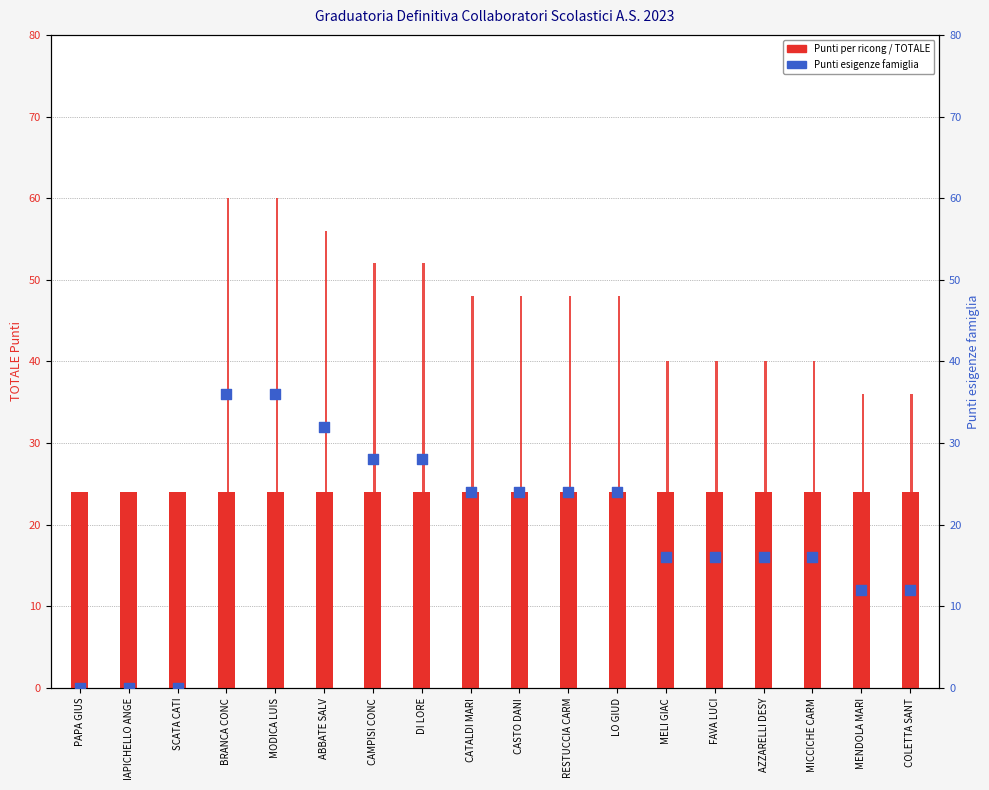

Which series has the largest Y range (max minus min)?

TOTALE